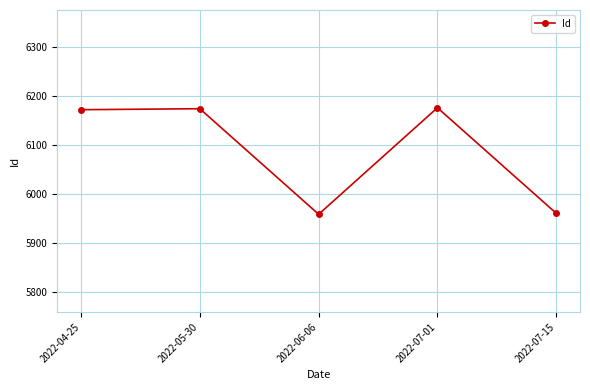

The value at 2022-05-30 is 4279. True or false?

False